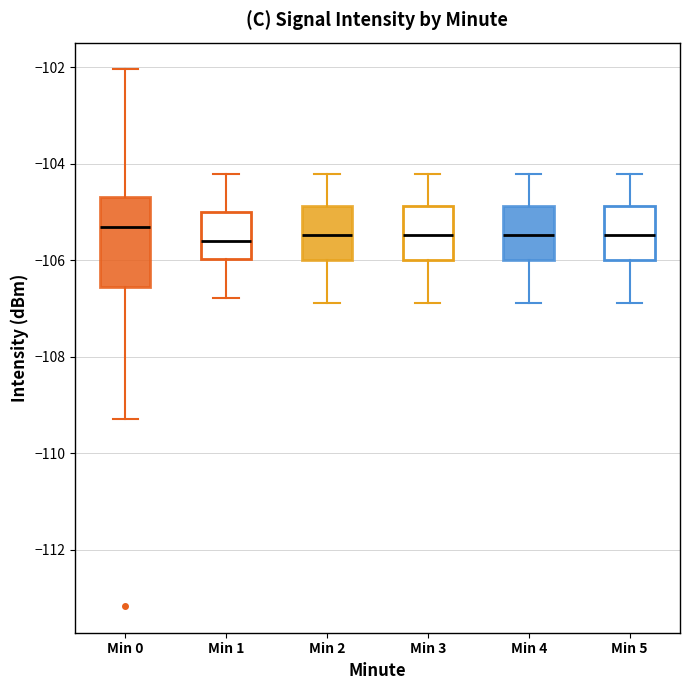

Comparing the boxes themselves (not the whiskers), which one is the tallest?

Min 0